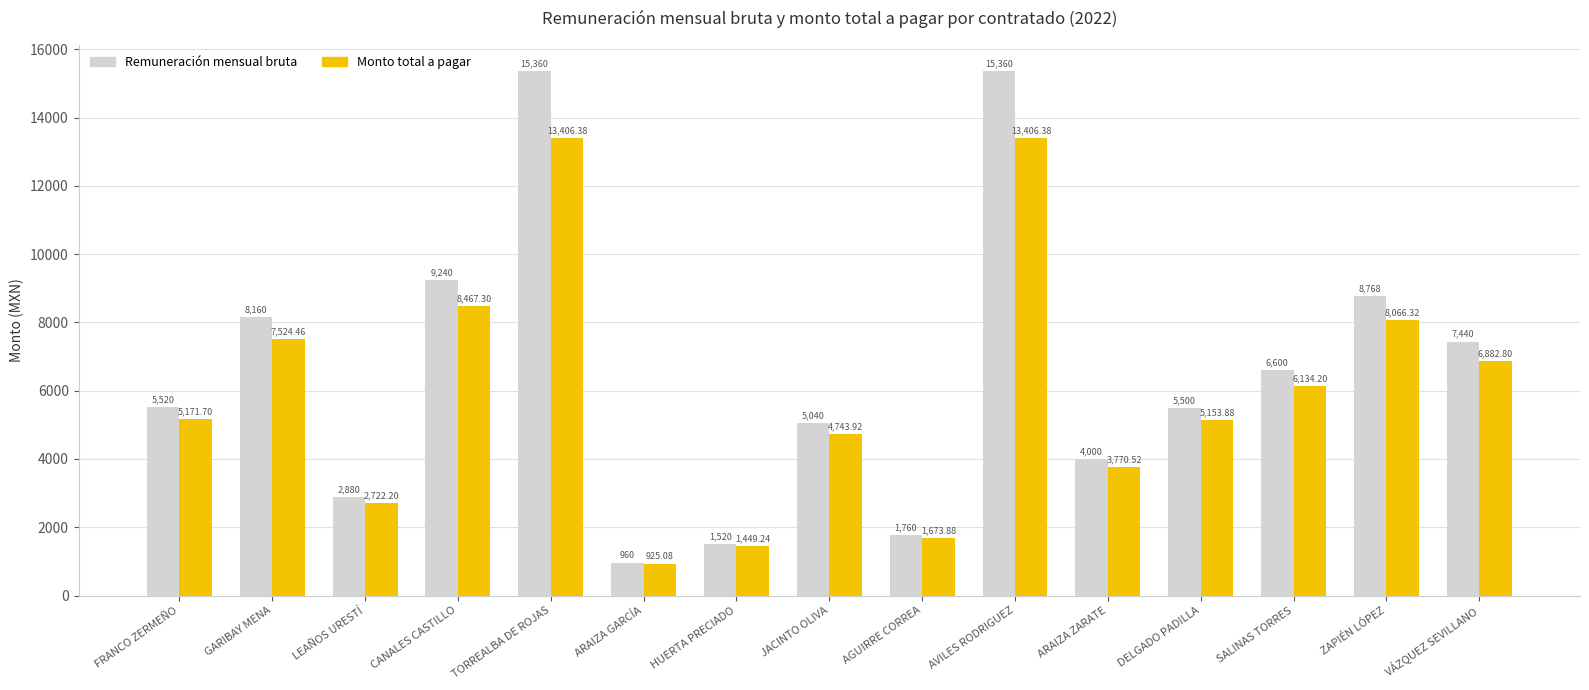

The value of Remuneración mensual bruta at GARIBAY MENA is 8160.0. True or false?

True